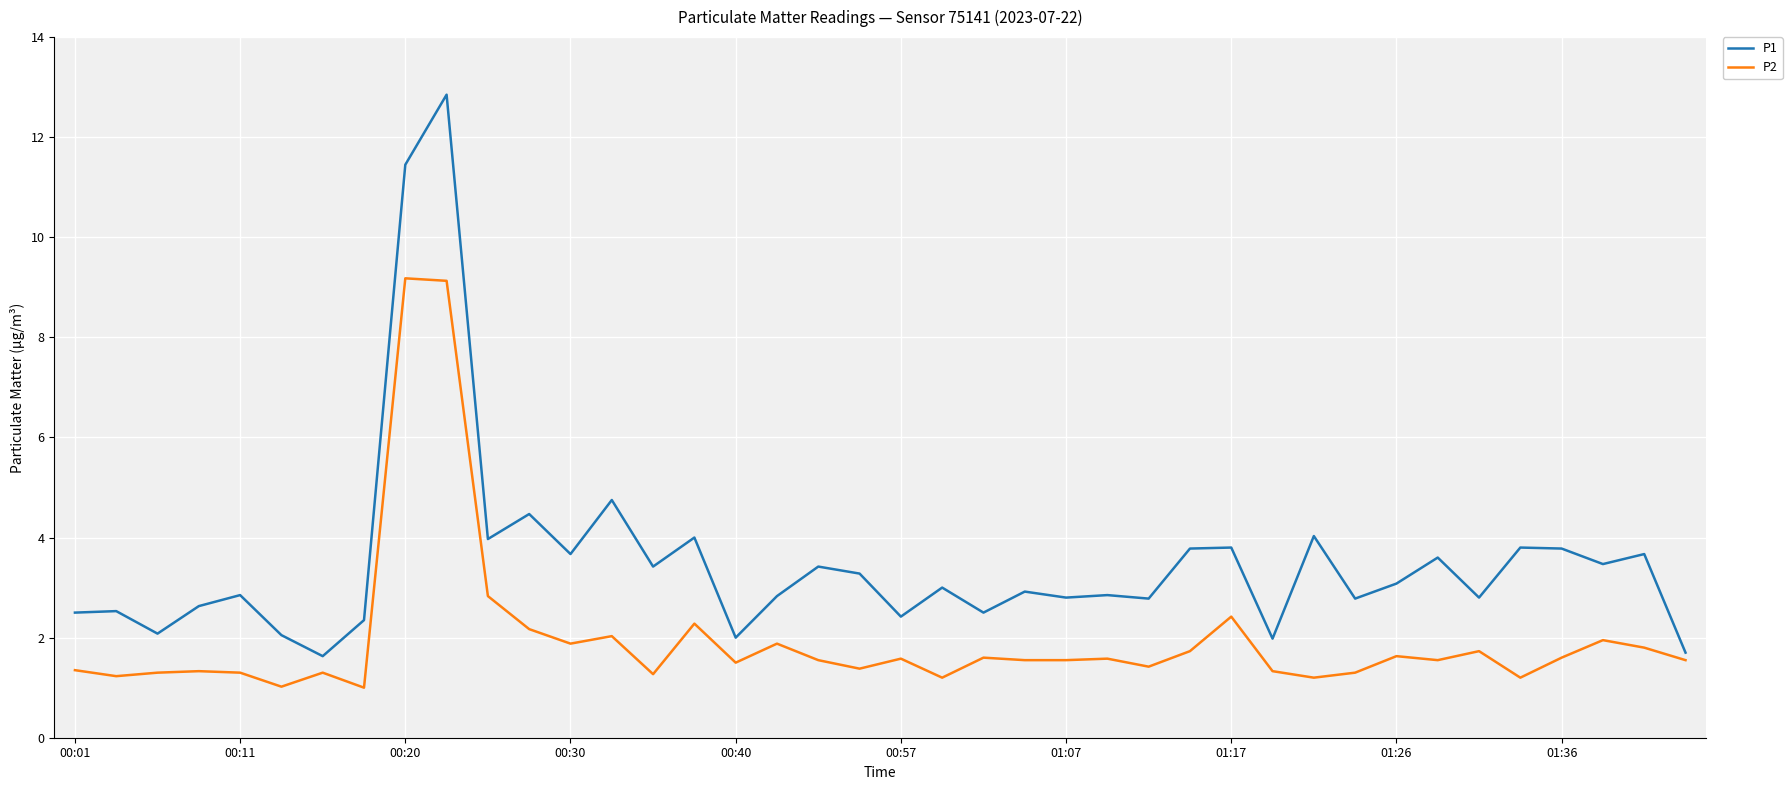

Which series has the widest spread of values?

P1